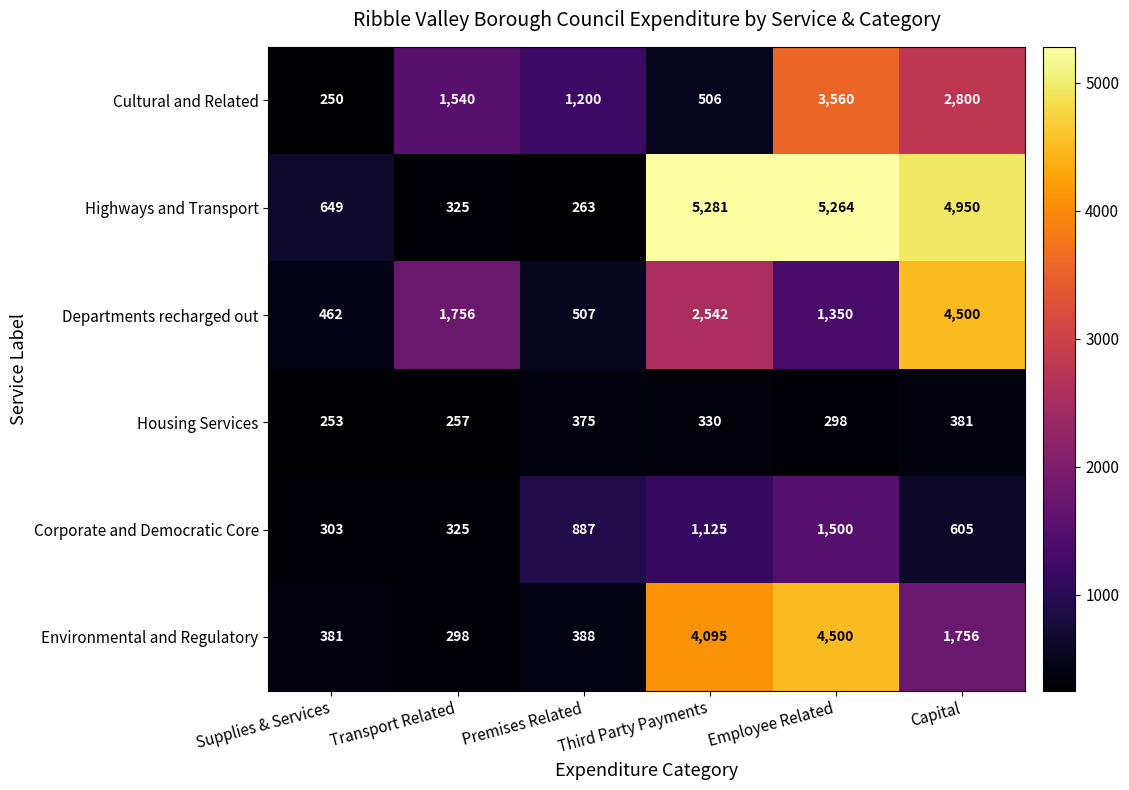

Between Premises Related and Third Party Payments, which series saw the biggest shift?

Highways and Transport